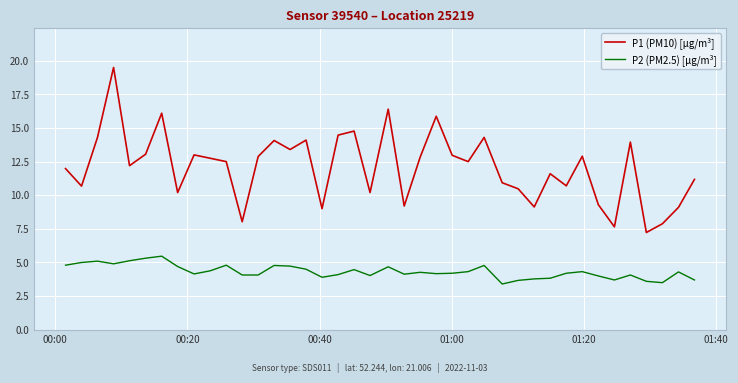

Which series has the largest range (max minus min)?

P1 (PM10) [µg/m³]